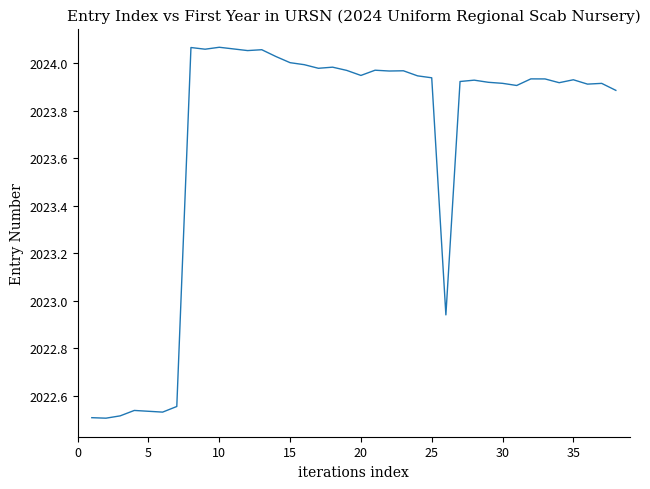

What is the difference between the maximum and minimum values?

1.6